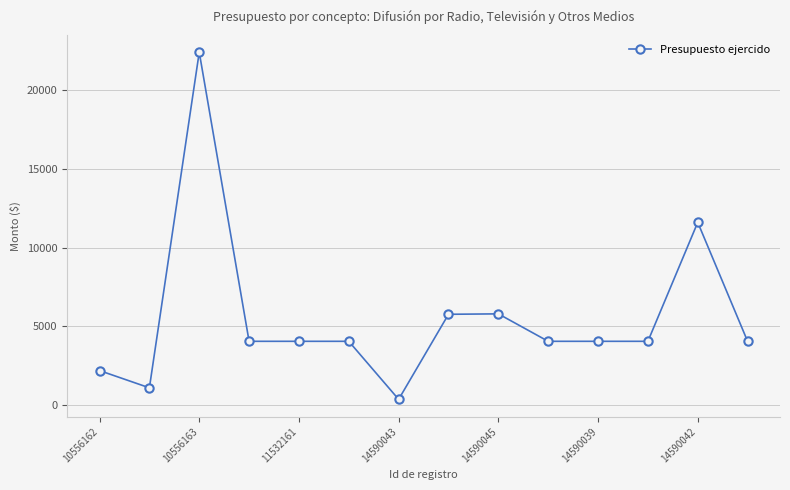

How many values are below 4060?

3